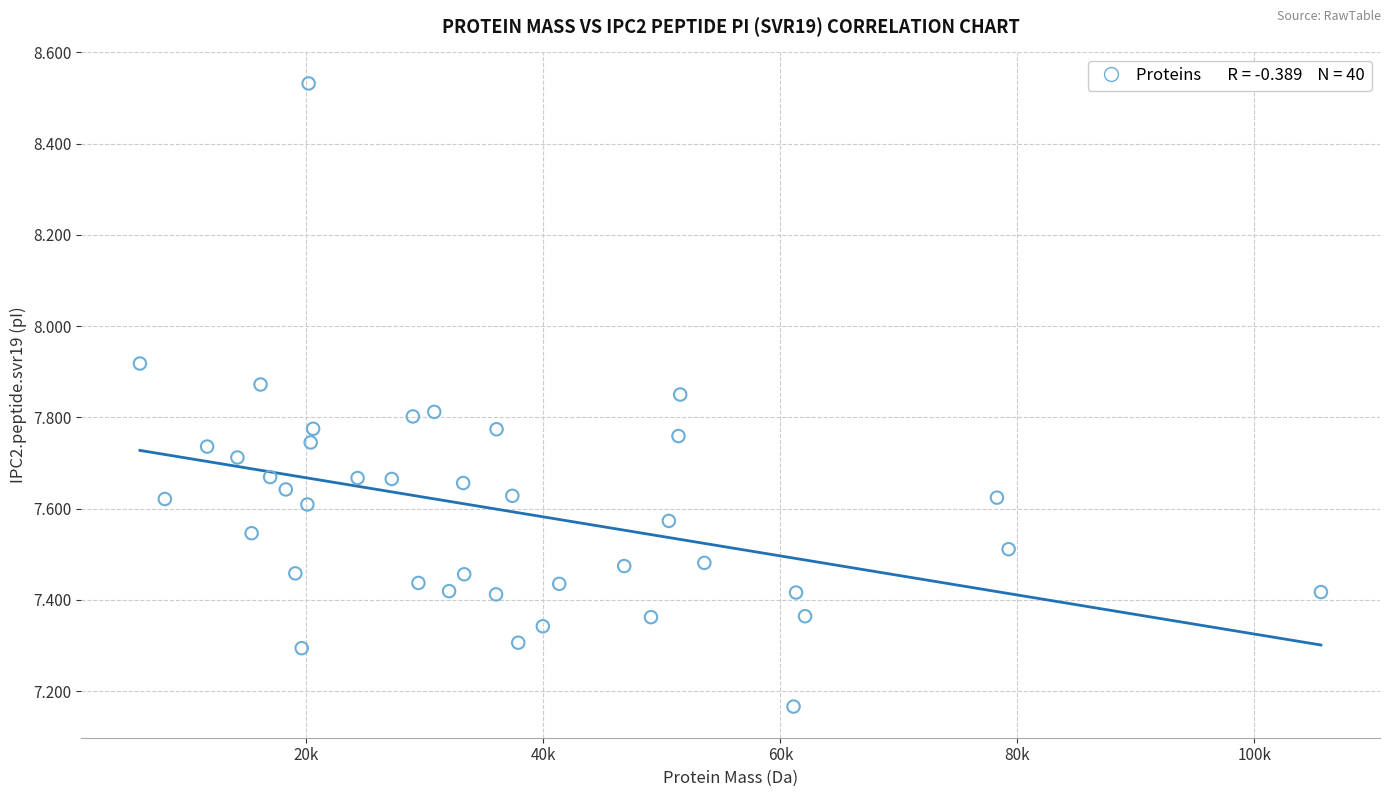

What is the range of Y values (max minus min)?

1.4